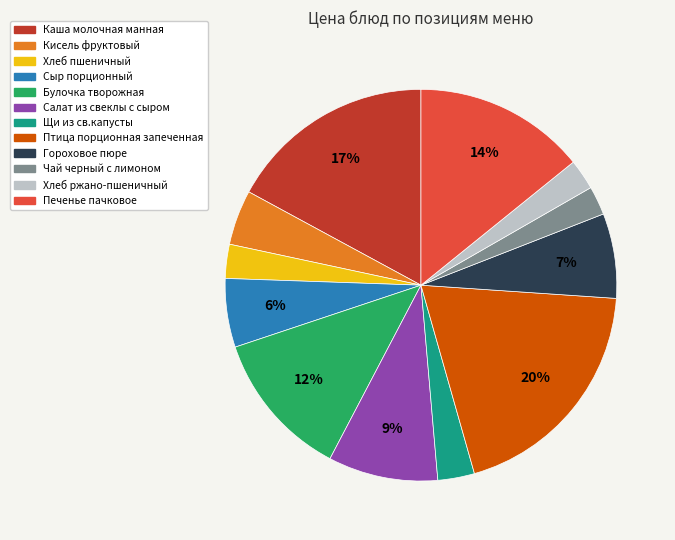

Is it true that Каша молочная манная is 31% of the pie?

False